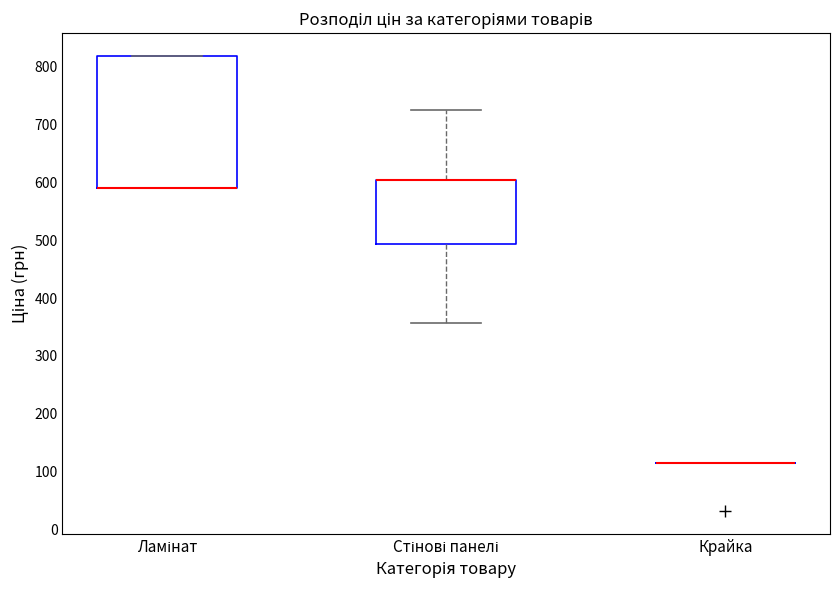

Reading left to right, read every box against the y-axis: the position of its median line, the range the box covers, and the ends of its whiskers. The values are not printed on the chart, so give them approximately, as read against the axis.

Ламінат: median 590 (drawn on the box's lower edge), box 590 to 820, whiskers 590 to 820
Стінові панелі: median 600 (drawn on the box's upper edge), box 490 to 600, whiskers 360 to 720
Крайка: box collapsed to a line at 110, whiskers 110 to 110